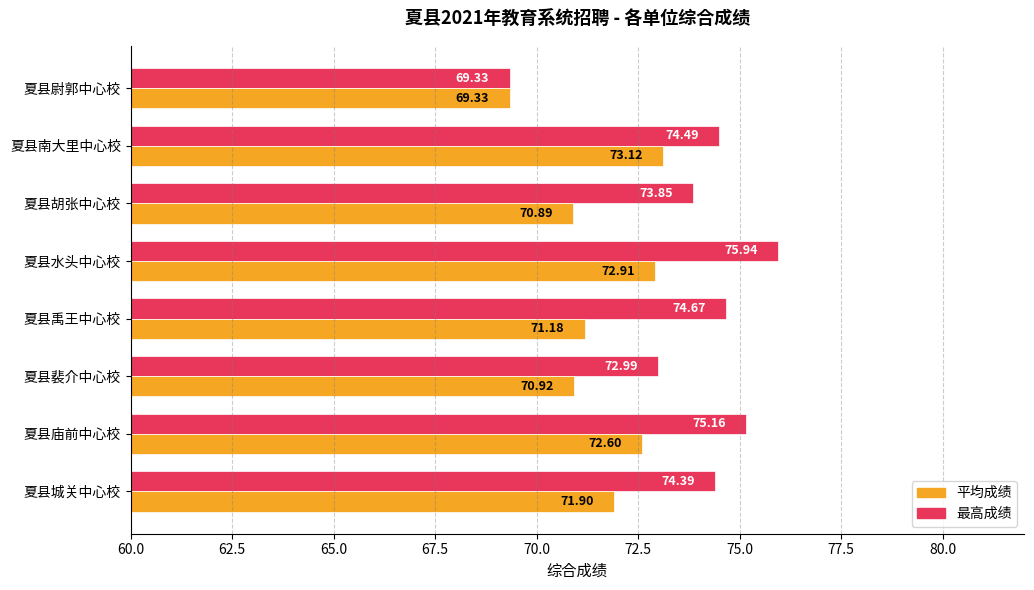

Rank the series by their maximum value, from highest to lowest.

最高成绩, 平均成绩